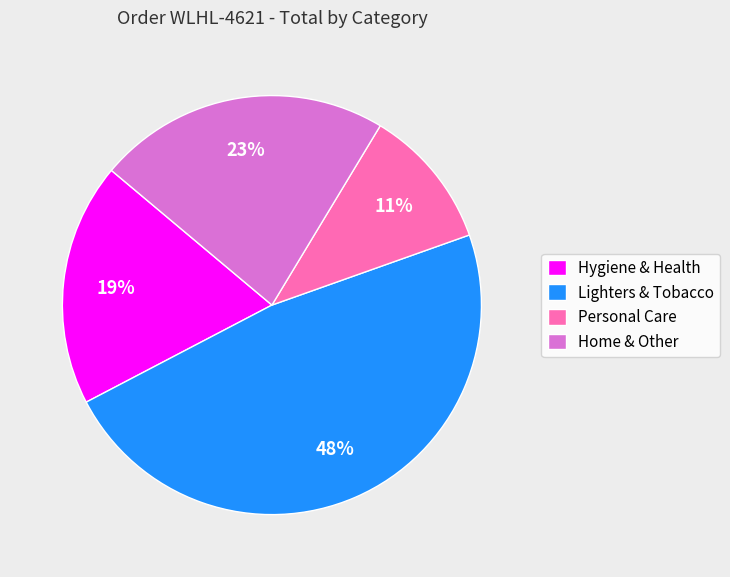

Is there a majority slice in this chart?

No